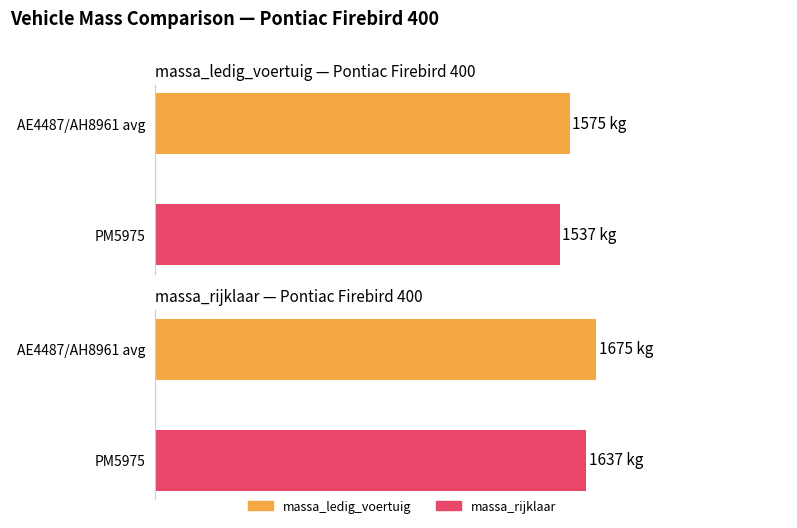

How many bars are there in each group?

2